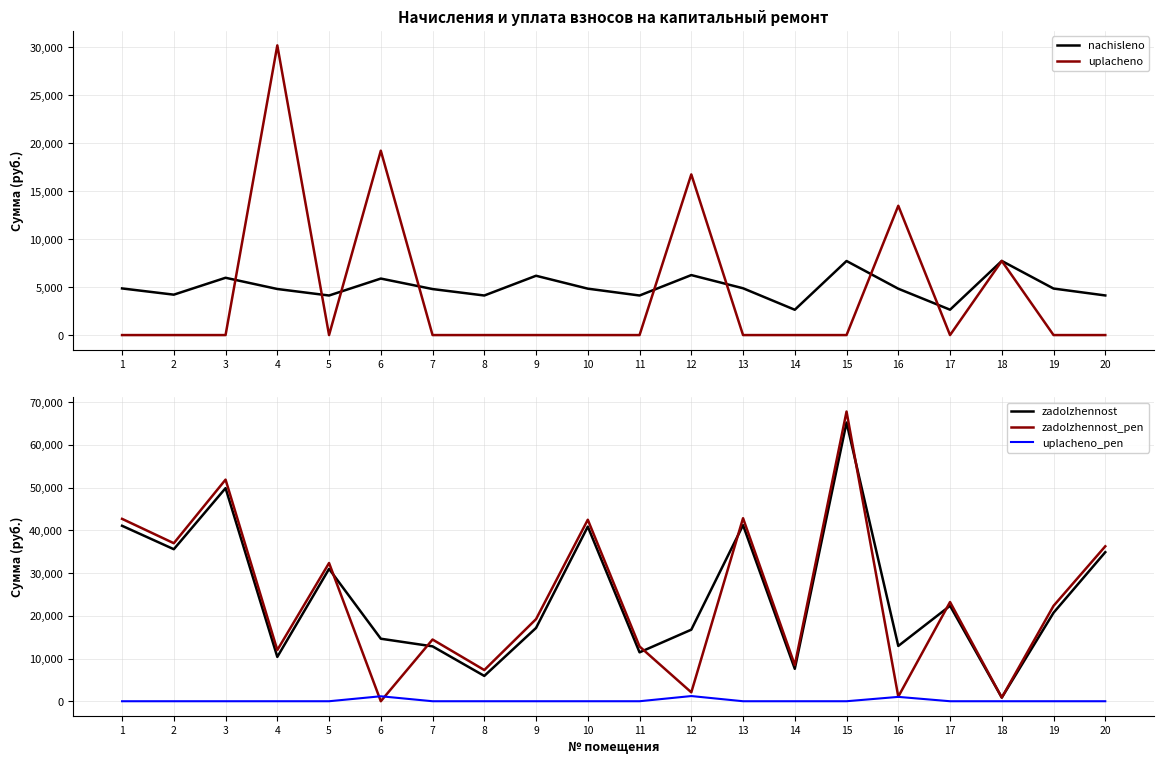

Reading left to right, list all the values displayed in this chart.

nachisleno: 1=4861.4	2=4212.0	3=5972.9	4=4802.9	5=4124.2	6=5890.9	7=4797.0	8=4124.2	9=6183.4	10=4837.9	11=4124.2	12=6253.6	13=4878.9	14=2638.3	15=7722.0	16=4832.1	17=2644.2	18=7727.9	19=4849.6	20=4130.1
uplacheno: 1=0.0	2=0.0	3=0.0	4=30199.4	5=0.0	6=19218.6	7=0.0	8=0.0	9=0.0	10=0.0	11=0.0	12=16750.5	13=0.0	14=0.0	15=0.0	16=13479.6	17=0.0	18=7727.9	19=0.0	20=0.0
zadolzhennost: 1=41074.7	2=35588.2	3=49887.2	4=10381.1	5=30986.7	6=14636.8	7=12848.6	8=5927.4	9=17161.5	10=40877.0	11=11446.4	12=16750.5	13=41223.0	14=7591.5	15=65245.0	16=12942.7	17=22341.4	18=858.6	19=20712.3	20=34896.1
zadolzhennost_pen: 1=42695.2	2=36992.2	3=51878.1	4=11982.0	5=32361.5	6=0.0	7=14447.6	8=7302.2	9=19222.6	10=42489.6	11=12821.2	12=2084.6	13=42849.3	14=8471.0	15=67819.0	16=1073.8	17=23222.8	18=858.6	19=22328.9	20=36272.8
uplacheno_pen: 1=0.0	2=0.0	3=0.0	4=0.0	5=0.0	6=1164.2	7=0.0	8=0.0	9=0.0	10=0.0	11=0.0	12=1213.1	13=0.0	14=0.0	15=0.0	16=1020.0	17=0.0	18=0.0	19=0.0	20=0.0